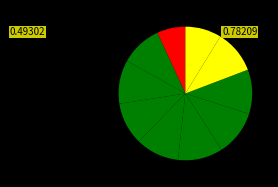

Which category has the smallest portion of the pie?

pct05